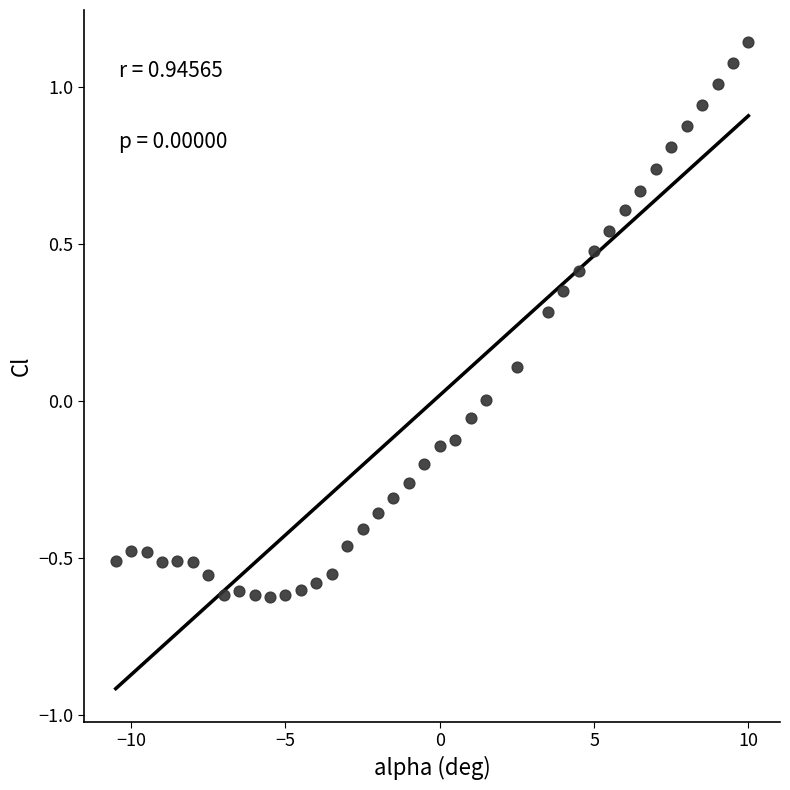

What is the range of X values (max minus min)?

20.5